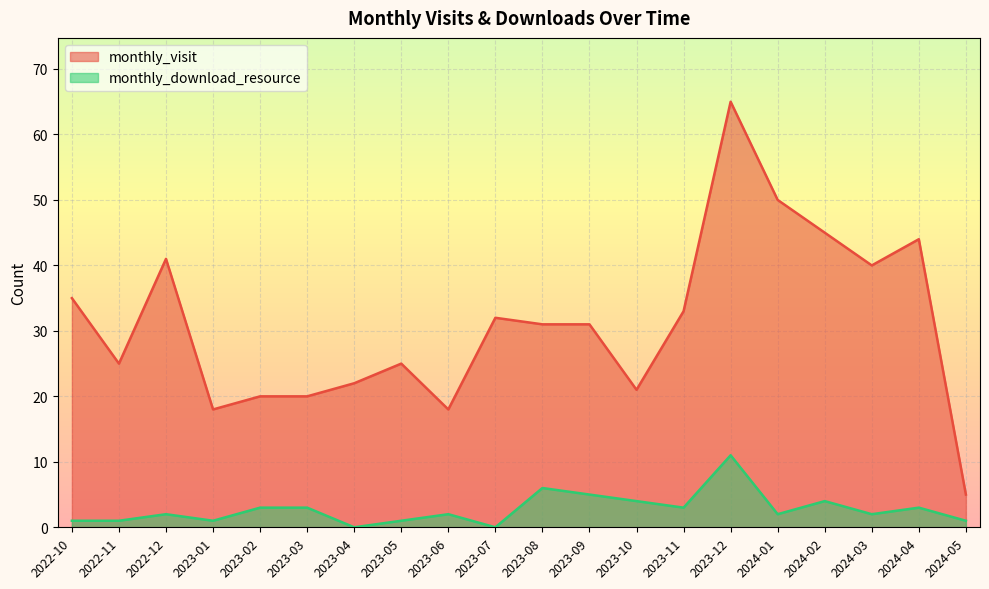

What is the difference between the monthly_visit values at 2023-03 and 2023-04?

2